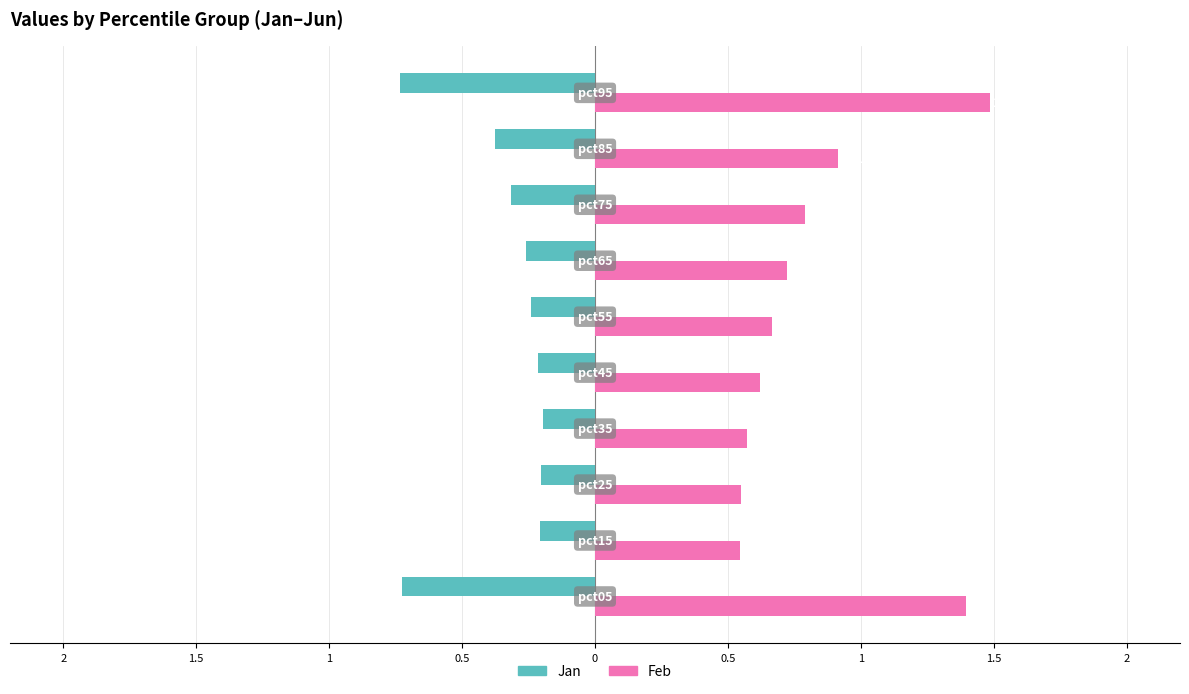

What are all the series names shown in the legend?

Jan, Feb